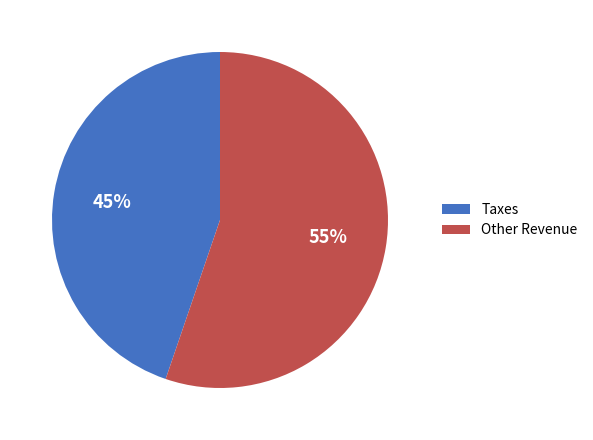

Which slice is the largest?

Other Revenue